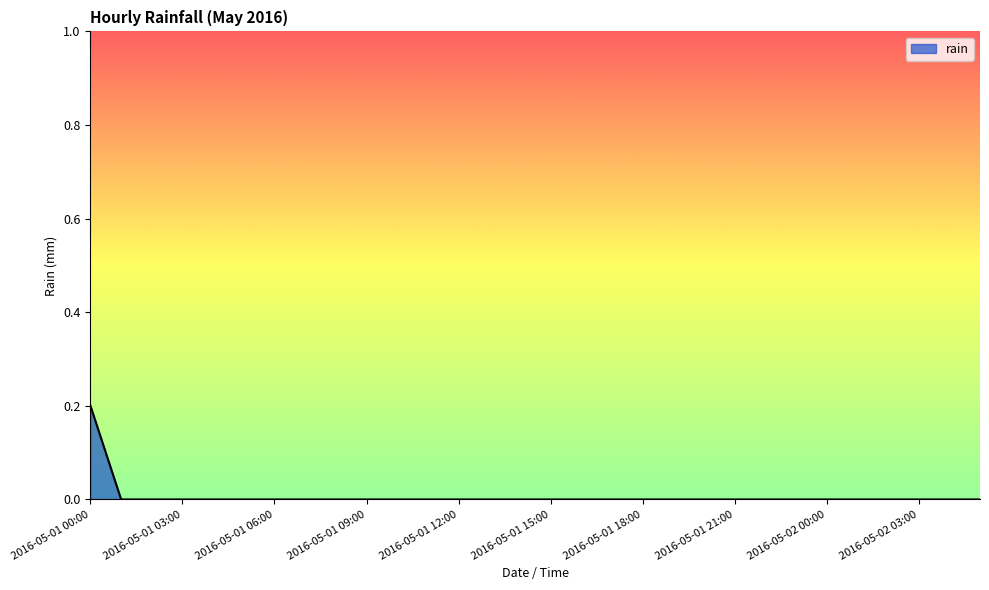

Does the chart display data point markers on the line(s)?

No